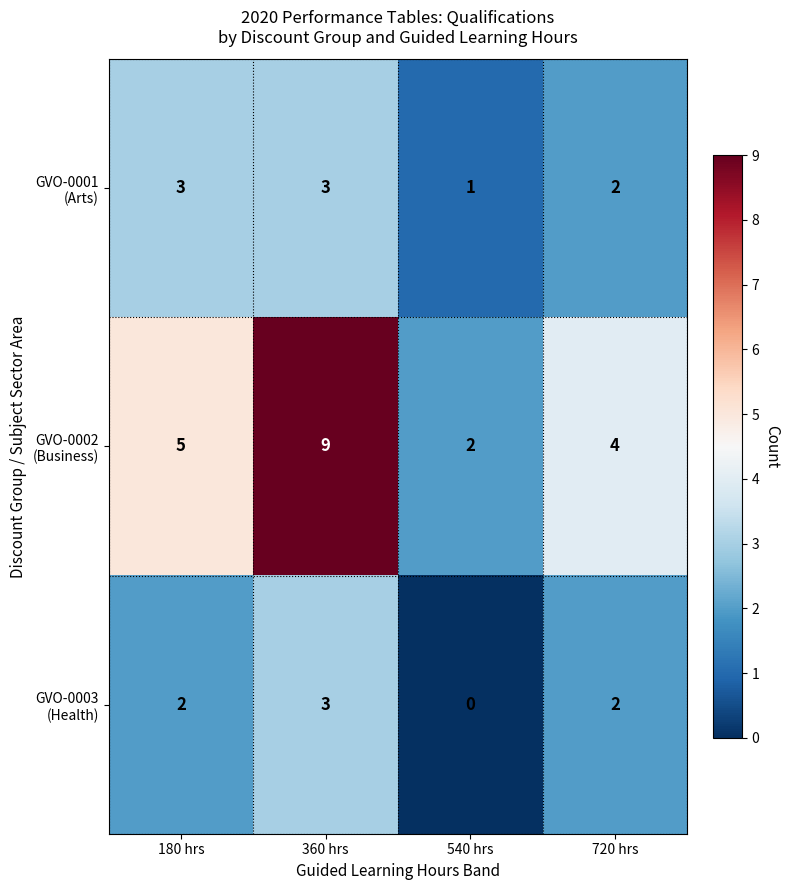

At how many categories does at least one series exceed 1?

4